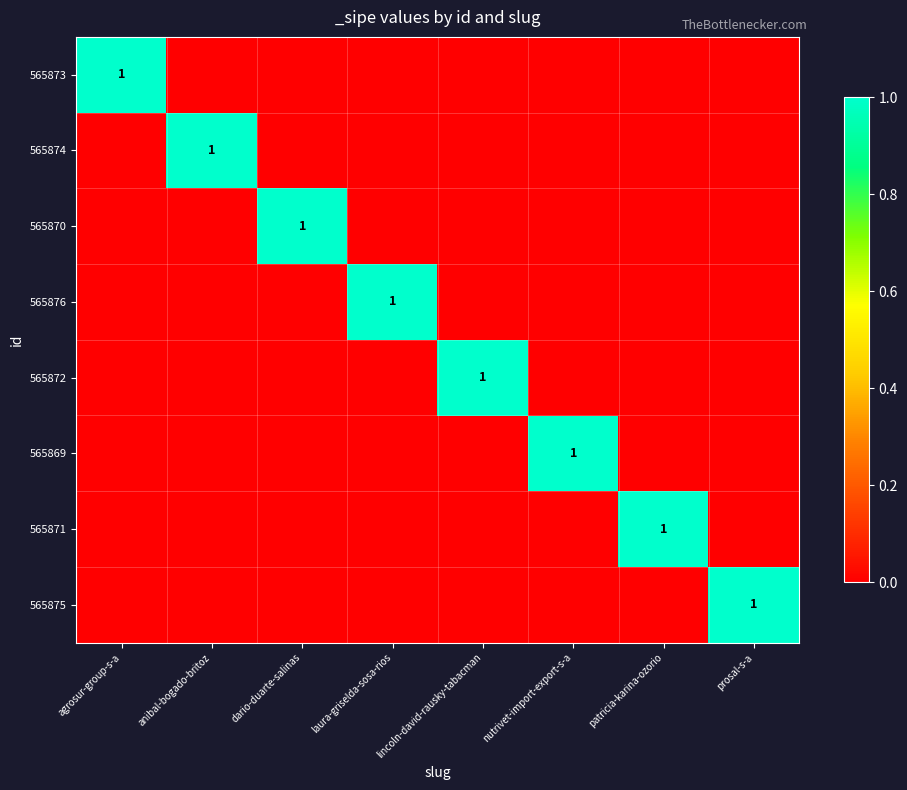

The 565870 series shows 2 at dario-duarte-salinas. True or false?

False